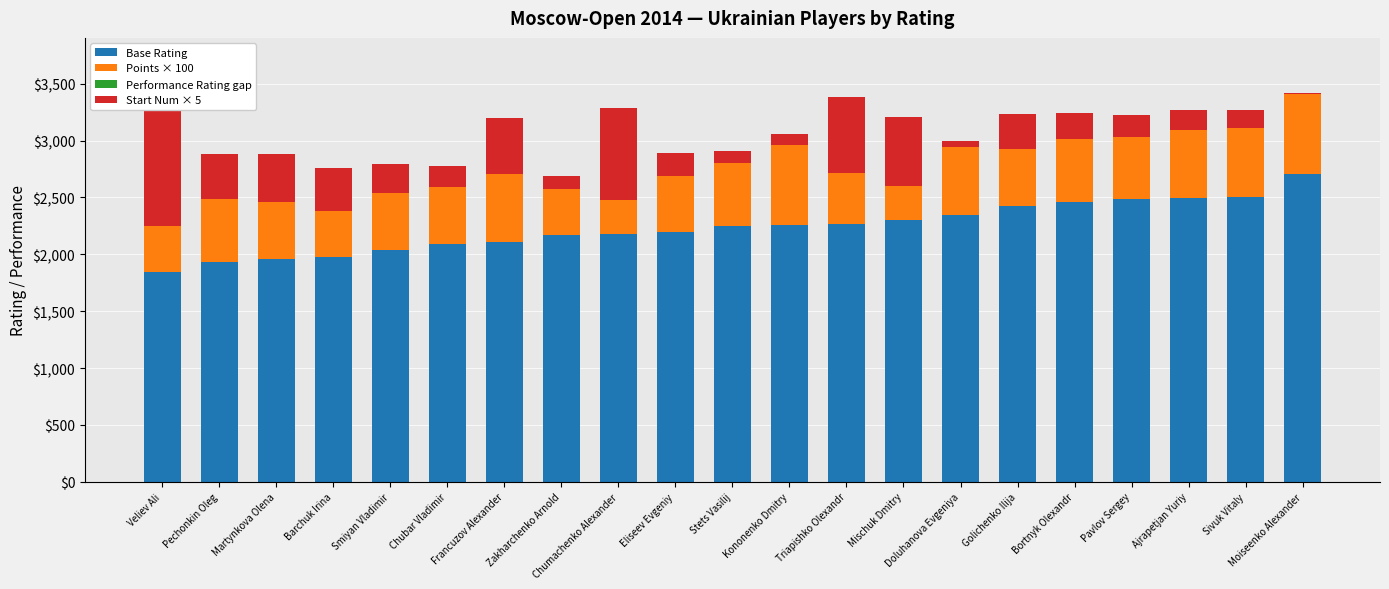

Where is Performance Rating gap nearest to the value 0?

Veliev Ali